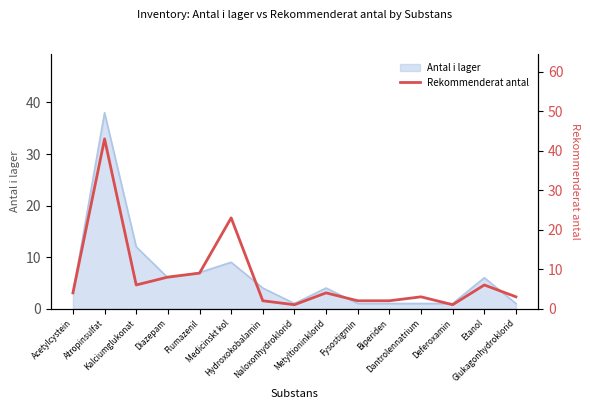

What value does the data have at Medicinskt kol, to the nearest 5?

25